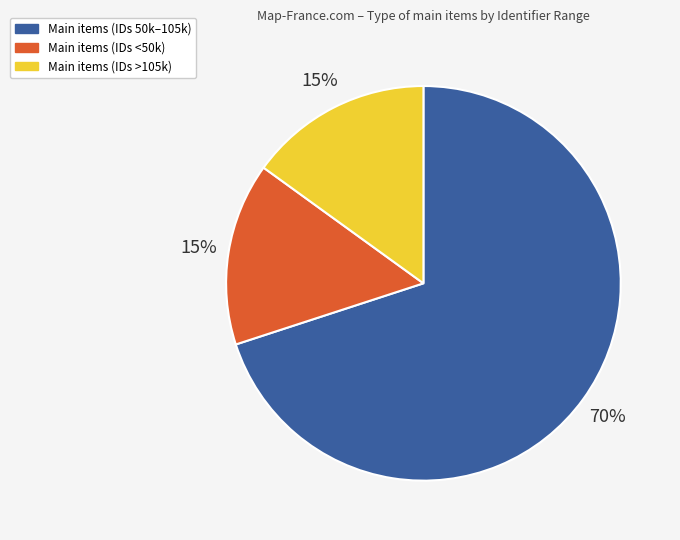

Is it true that Main items (IDs >105k) is 3% of the pie?

False